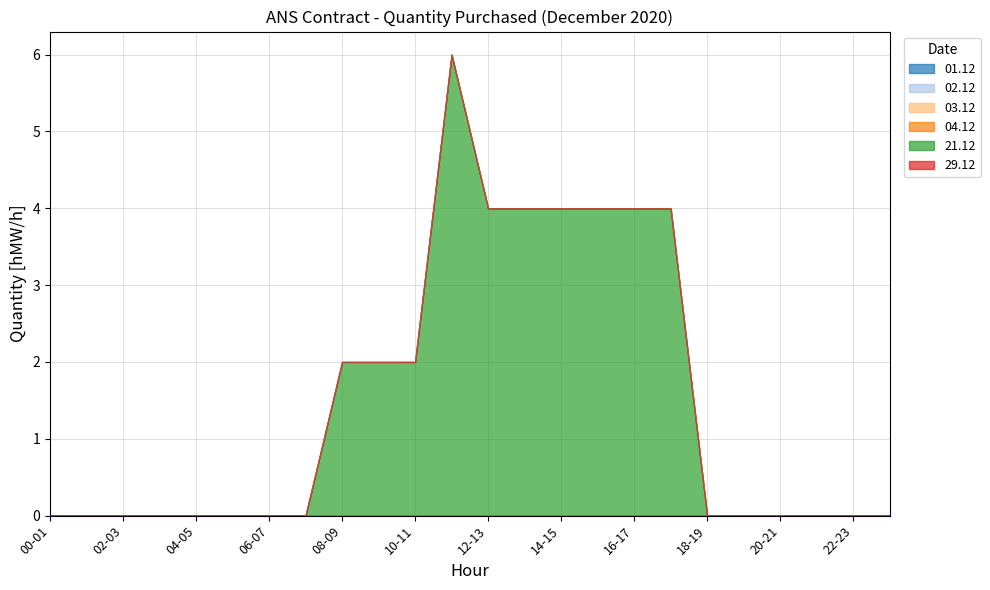

What is the total value across all series at 09-10?

2